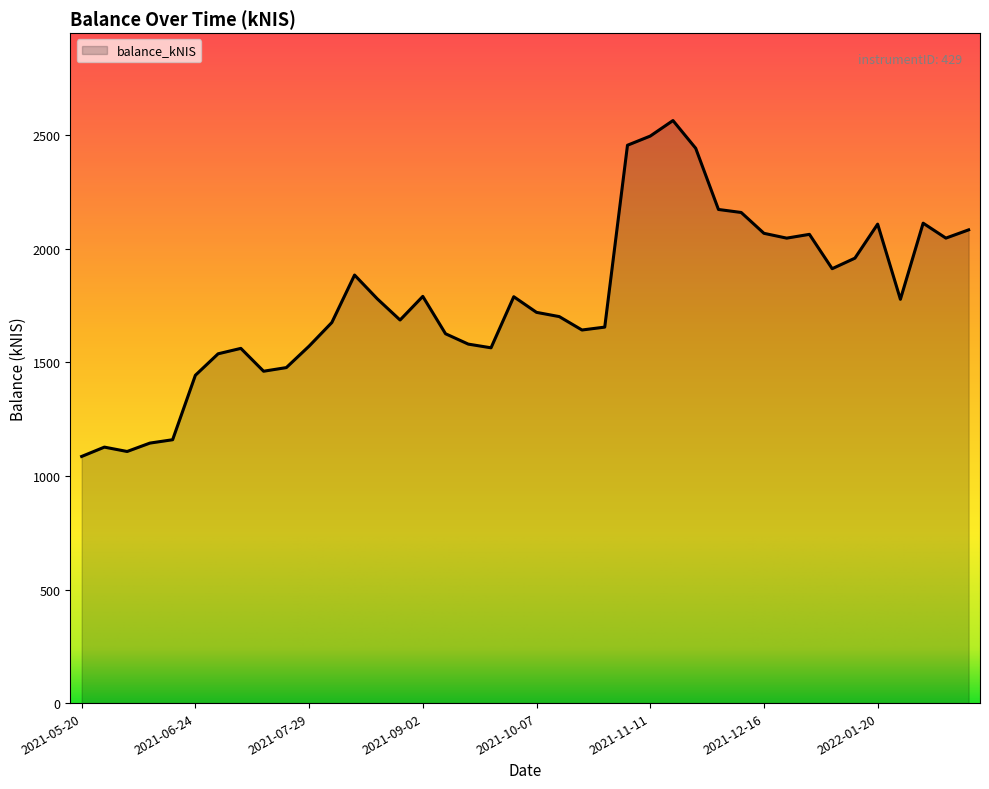

What is the maximum value shown in the chart?

2564.6